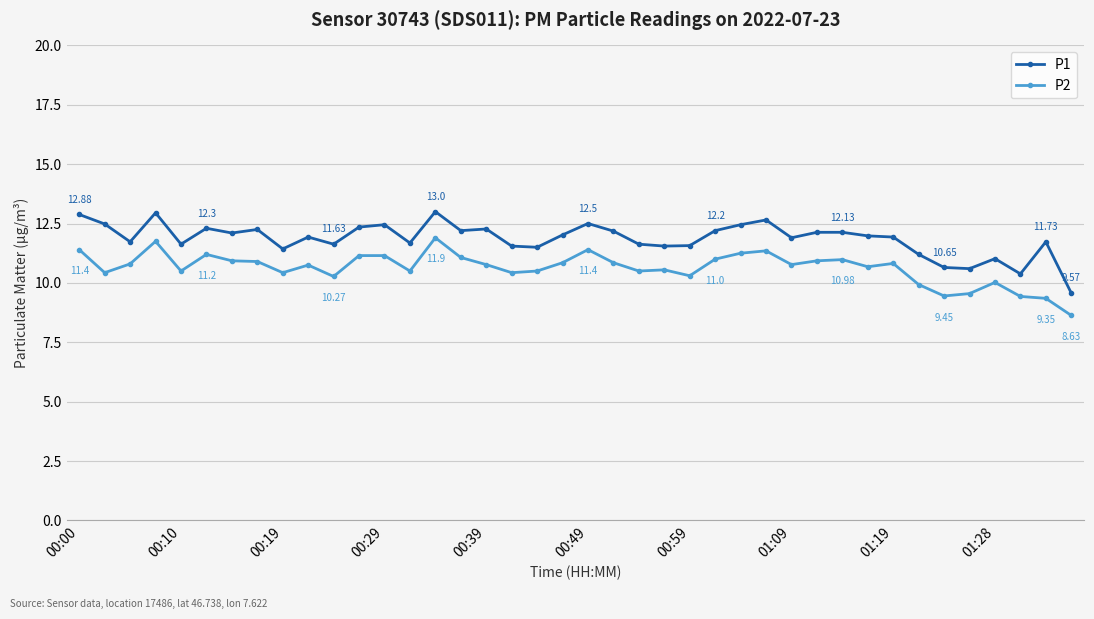

Rank the series by their maximum value, from lowest to highest.

P2, P1